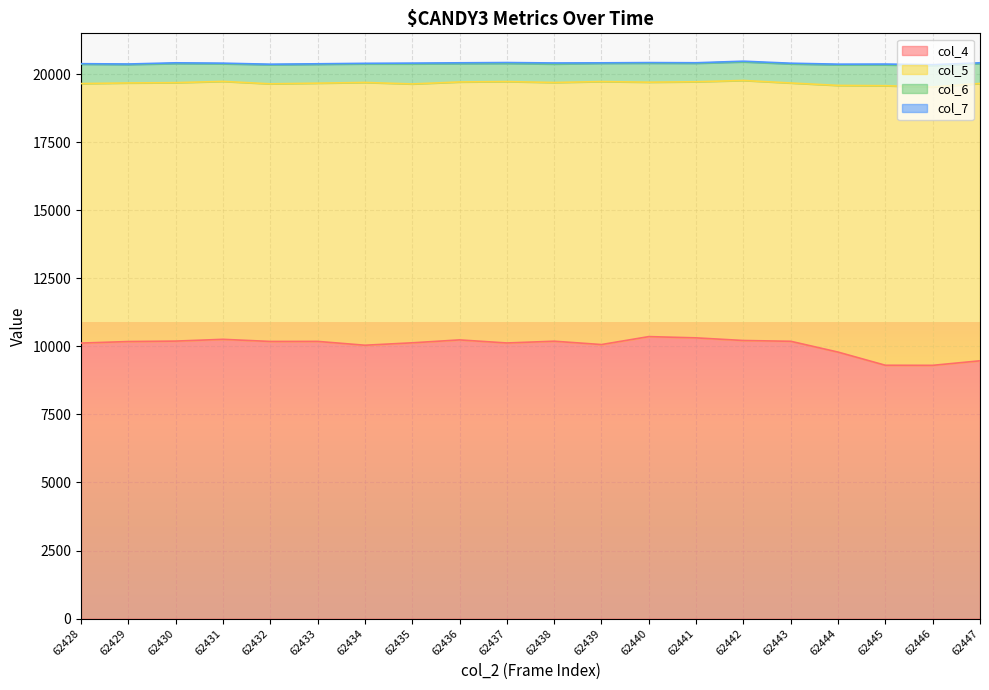

At which category is the sum across all series the highest?

62442